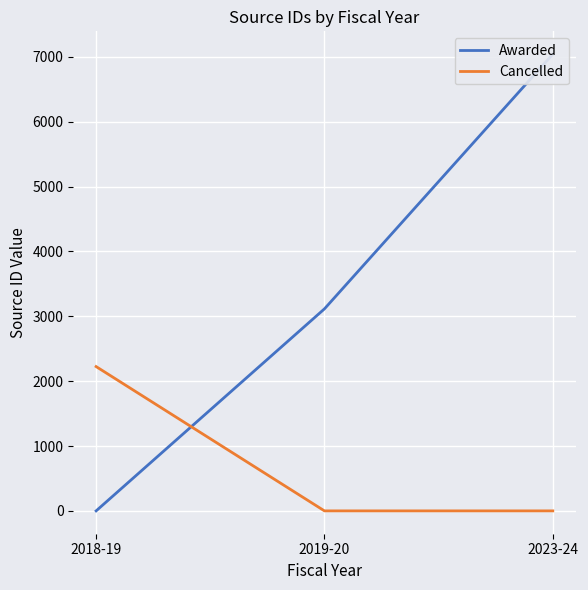

Rank the series by their average value, from lowest to highest.

Cancelled, Awarded